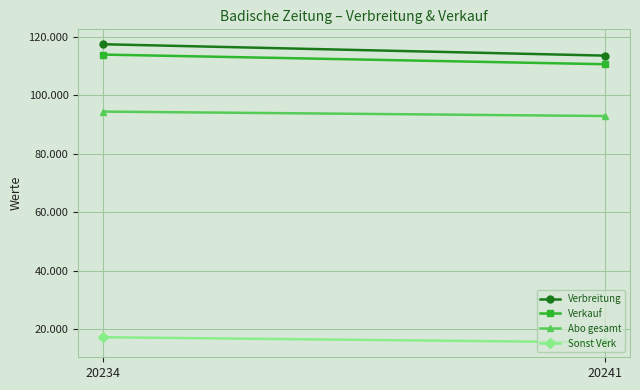

Reading right to left, what are all the values shown in this chart?

Verbreitung: 113632	117528
Verkauf: 110680	113987
Abo gesamt: 92940	94455
Sonst Verk: 15401	17163